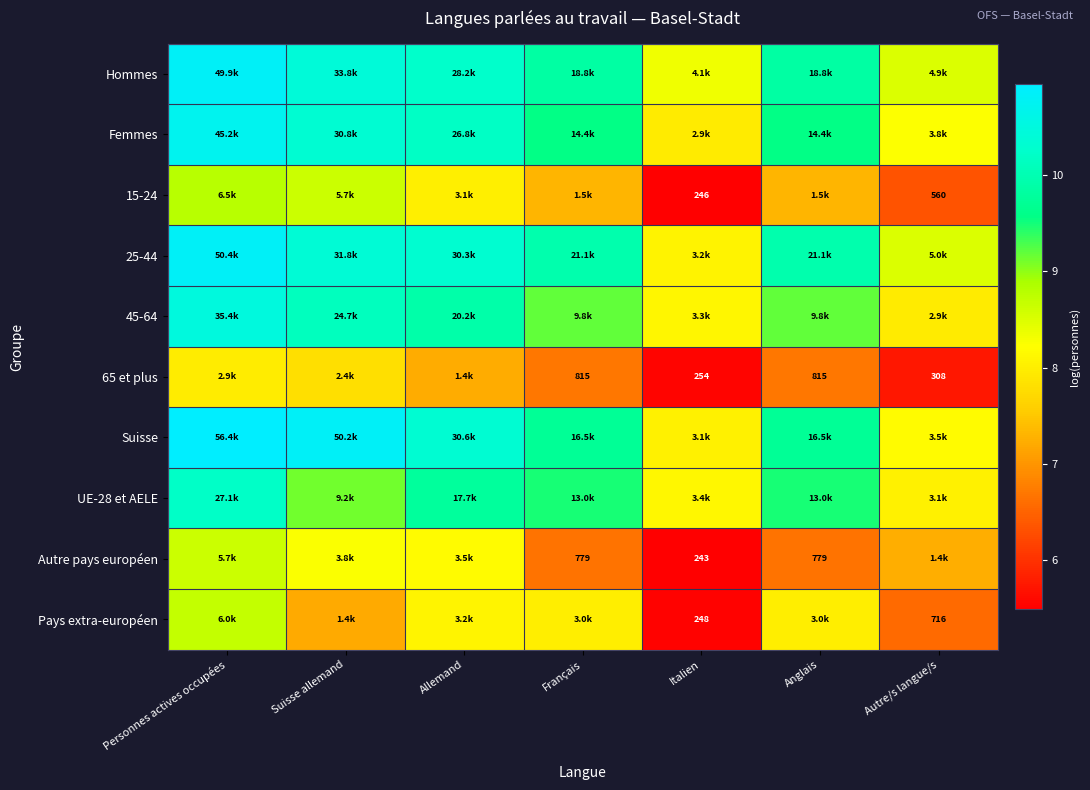

True or false: 65 et plus has a value of 4.6 at Suisse allemand.

False